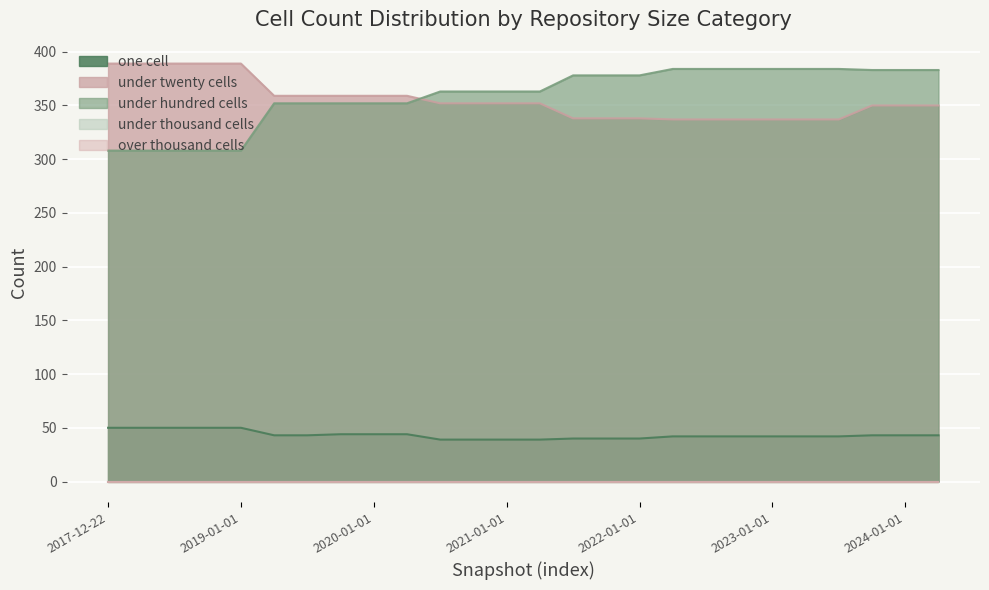

What is the label of the 6th point from the right?

2023-01-01